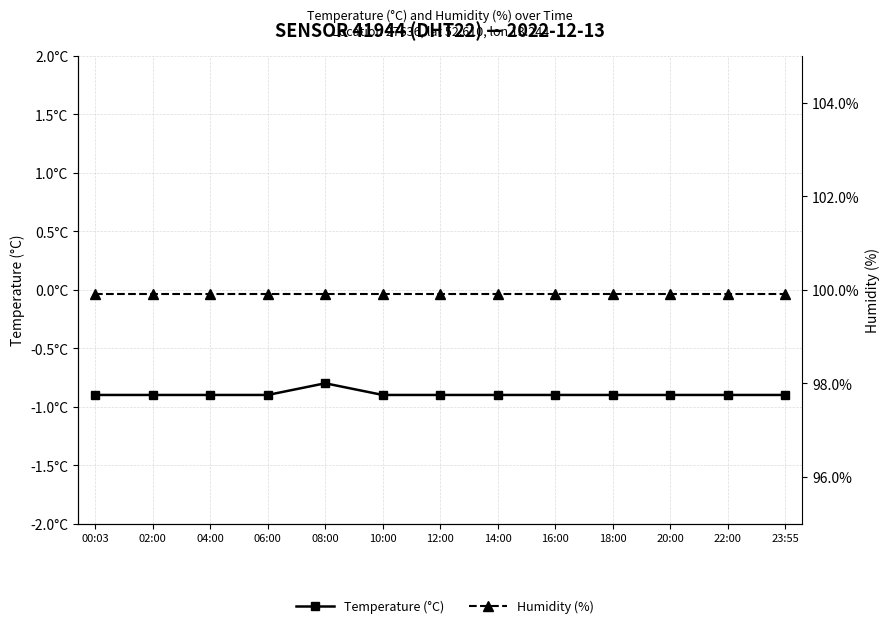

What are all the series names shown in the legend?

Temperature (°C), Humidity (%)